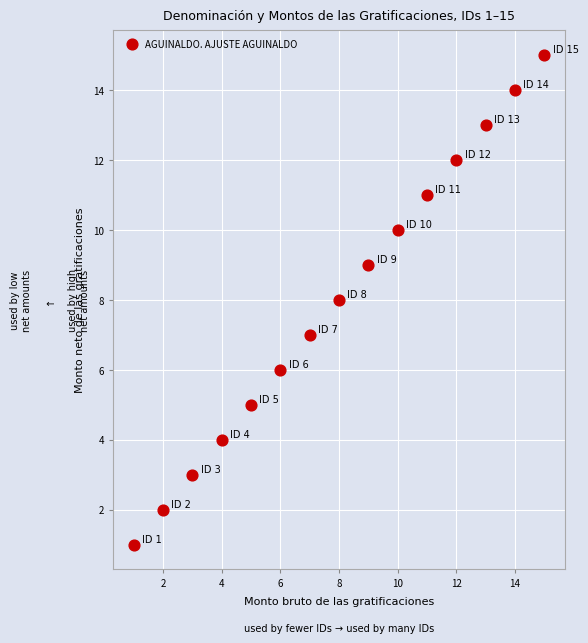

What is the range of X values (max minus min)?

14